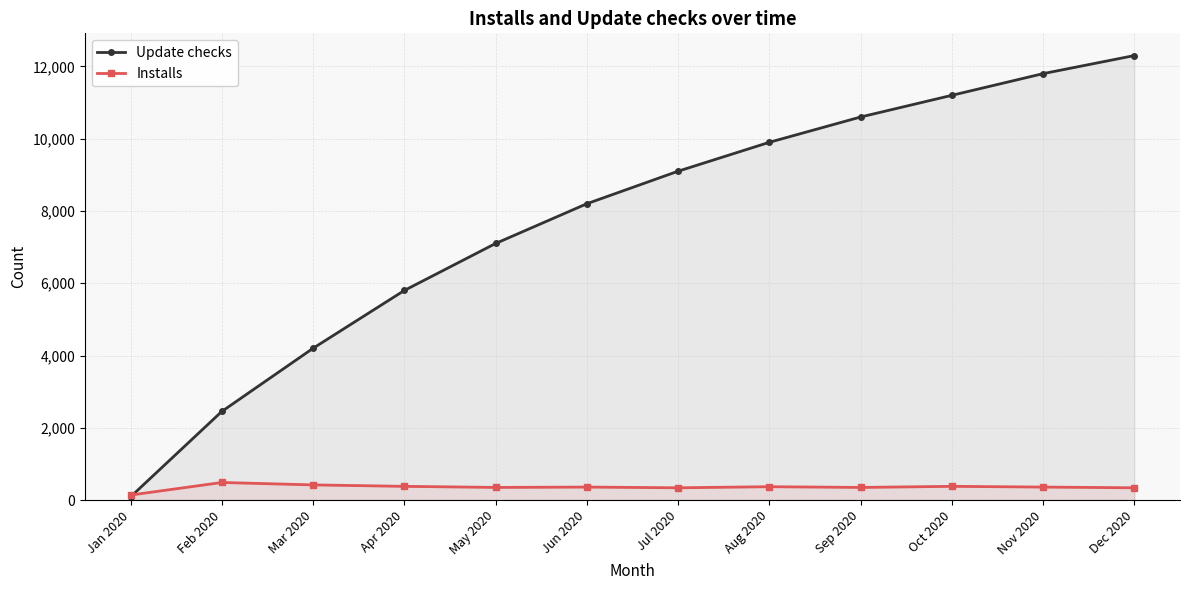

What is the value of the Update checks point at the 6th from the left?

8200